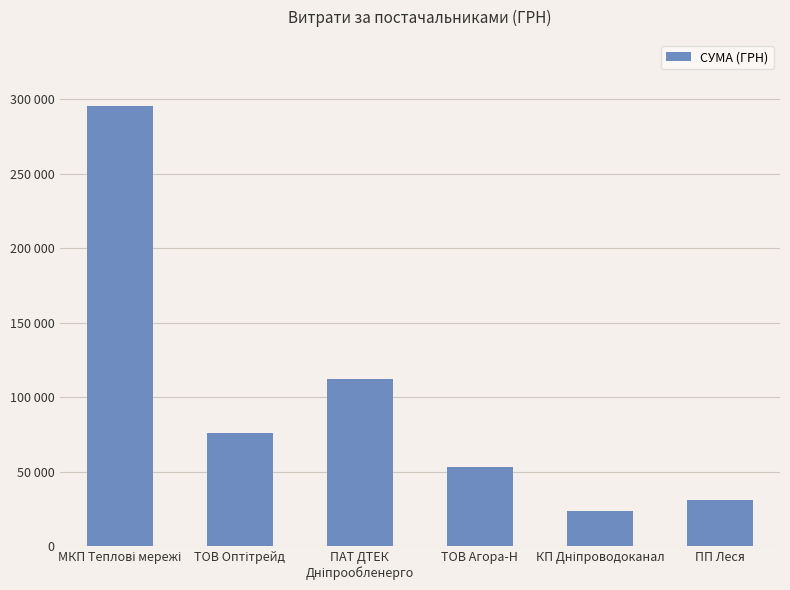

Reading left to right, transcribe all the data shown in this chart.

295638.6	76183.2	111990.4	53028.9	23228.0	31167.5